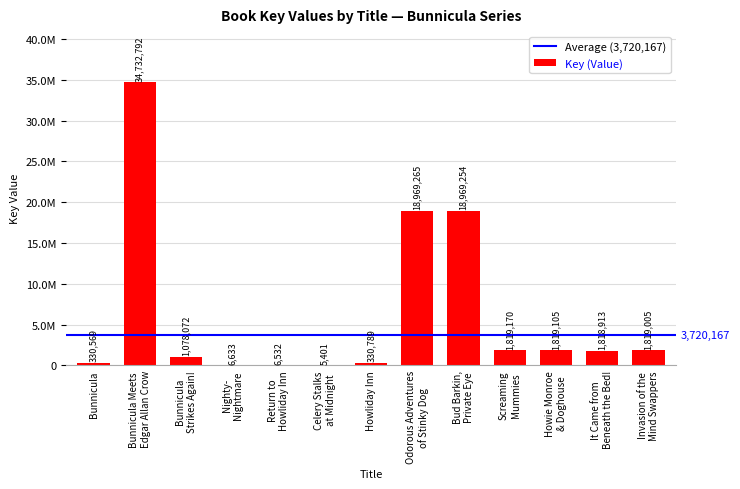

Reading right to left, list all the values displayed in this chart.

Invasion of the
Mind Swappers=1819005	It Came from
Beneath the Bed!=1818913	Howie Monroe
& Doghouse=1819105	Screaming
Mummies=1819170	Bud Barkin,
Private Eye=18969254	Odorous Adventures
of Stinky Dog=18969265	Howliday Inn=330789	Celery Stalks
at Midnight=5401	Return to
Howliday Inn=6532	Nighty-
Nightmare=6633	Bunnicula
Strikes Again!=1078072	Bunnicula Meets
Edgar Allan Crow=34732792	Bunnicula=330569